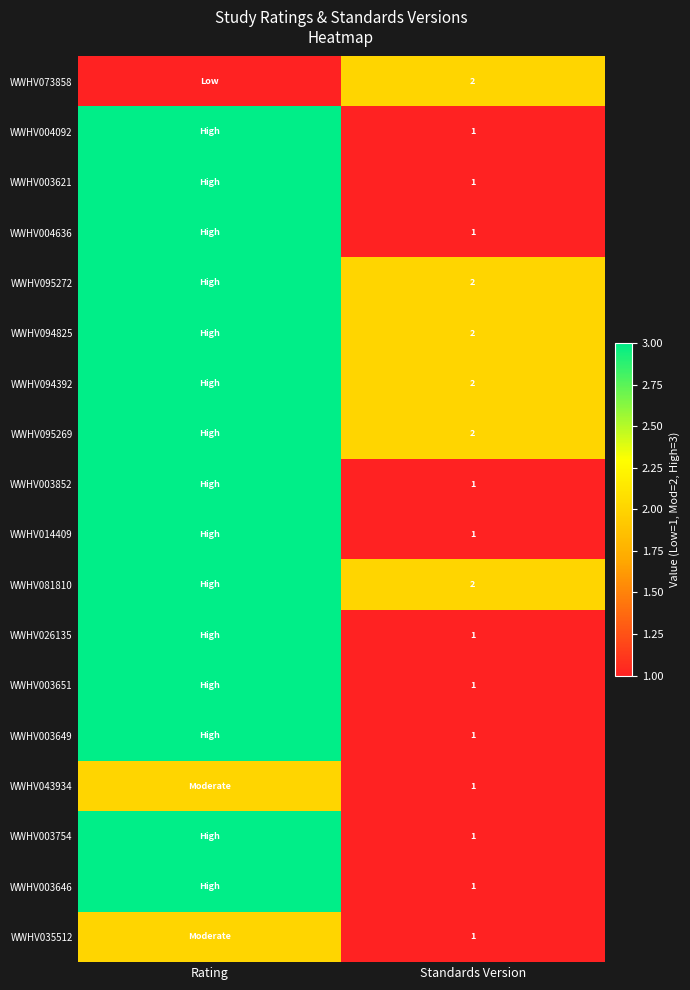

What is the total value across all series at Standards Version?

24